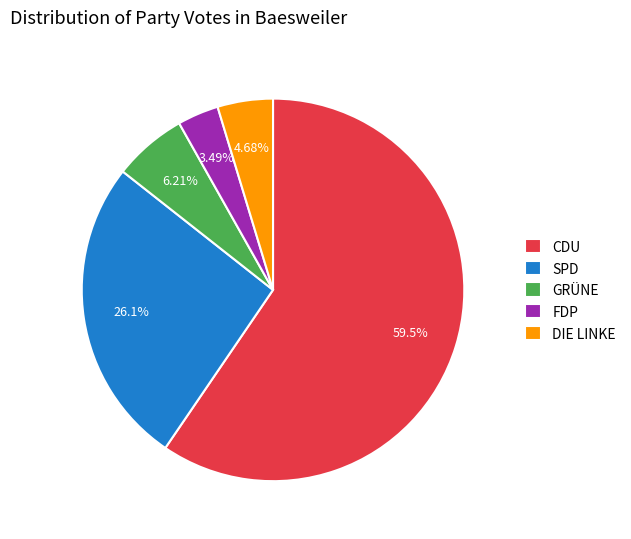

What is the largest slice in the pie chart?

CDU